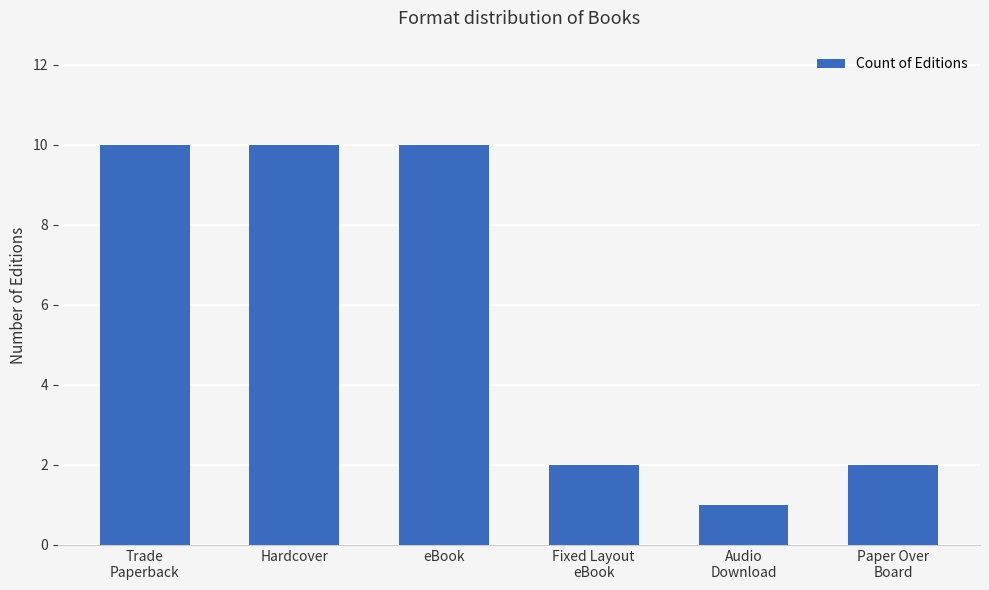

Does the chart contain any negative values?

No